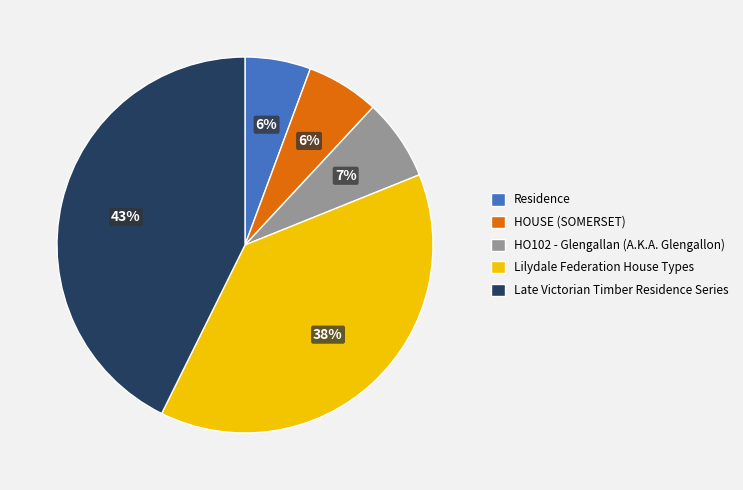

Count the number of slices in the pie.

5